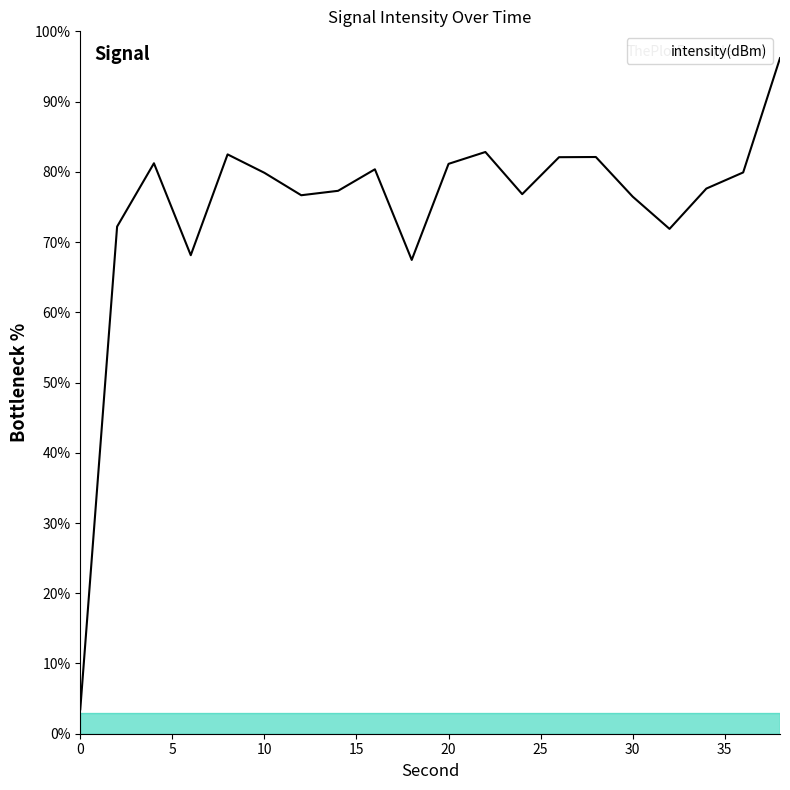

What is the maximum value shown in the chart?

96.2